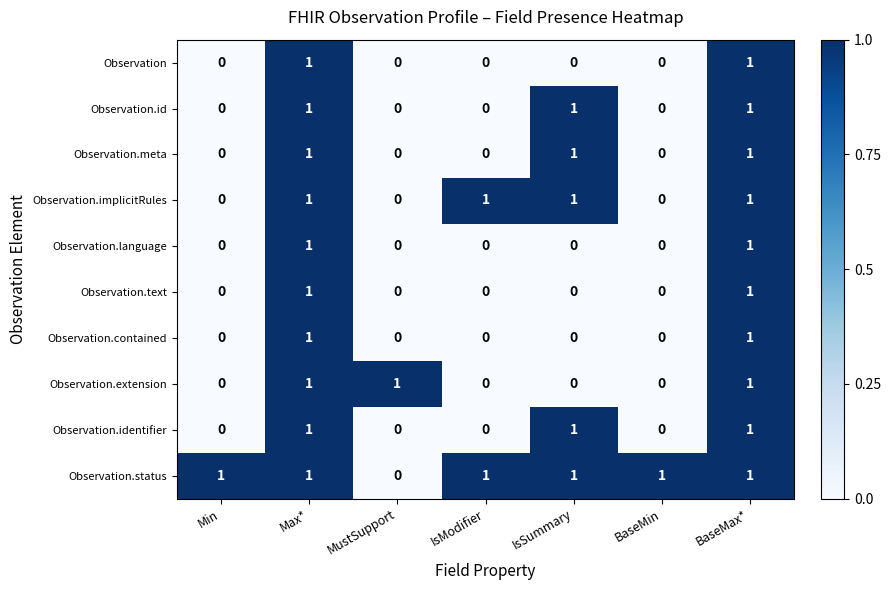

Count the Observation.identifier values in the range 0 to 1.

7